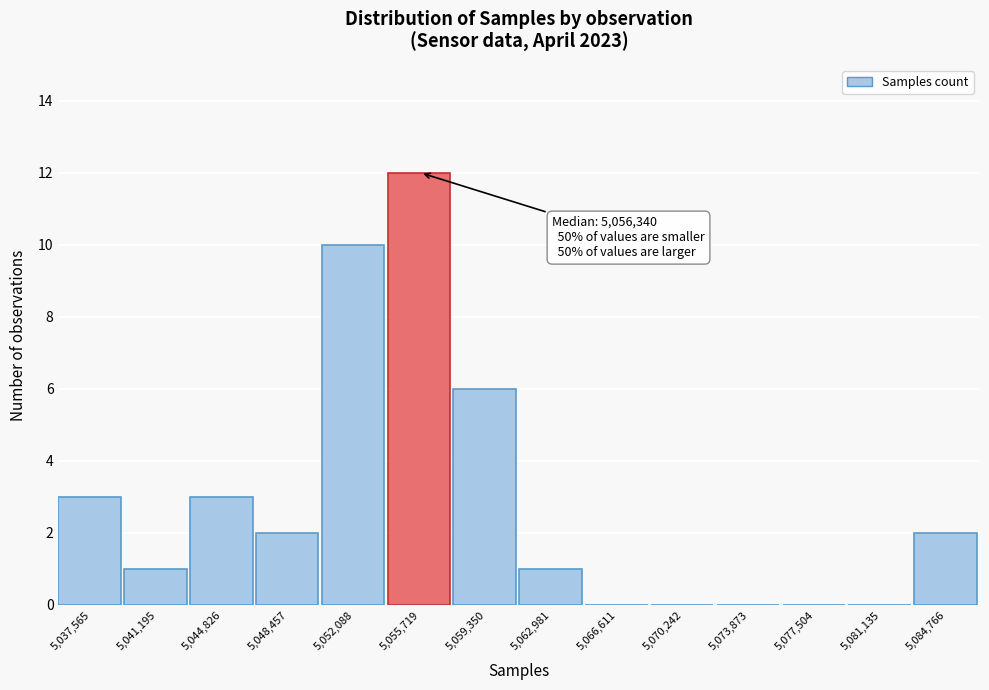

Reading right to left, list all the values displayed in this chart.

5,084,766=2	5,081,135=0	5,077,504=0	5,073,873=0	5,070,242=0	5,066,611=0	5,062,981=1	5,059,350=6	5,055,719=12	5,052,088=10	5,048,457=2	5,044,826=3	5,041,195=1	5,037,565=3